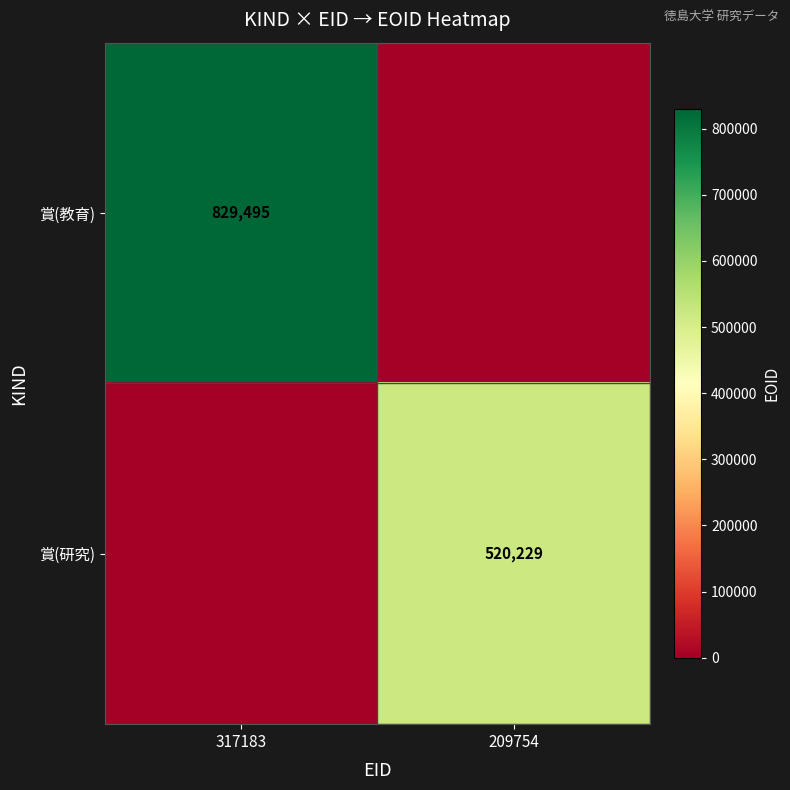

The 賞(教育) series shows 829495 at 317183. True or false?

True